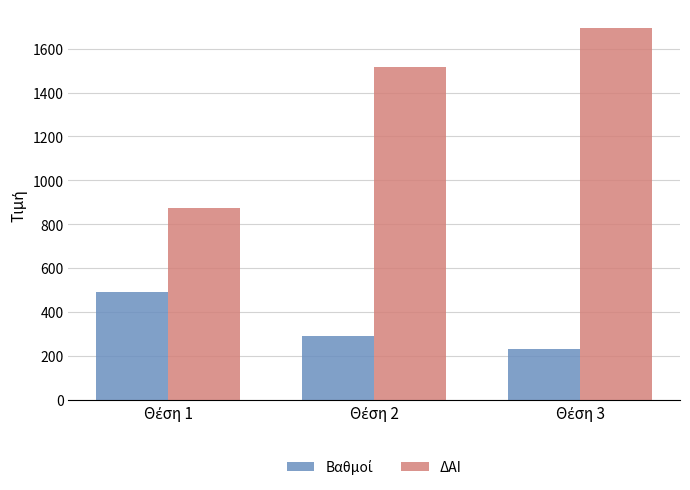

What is the greatest value displayed?

1694.0